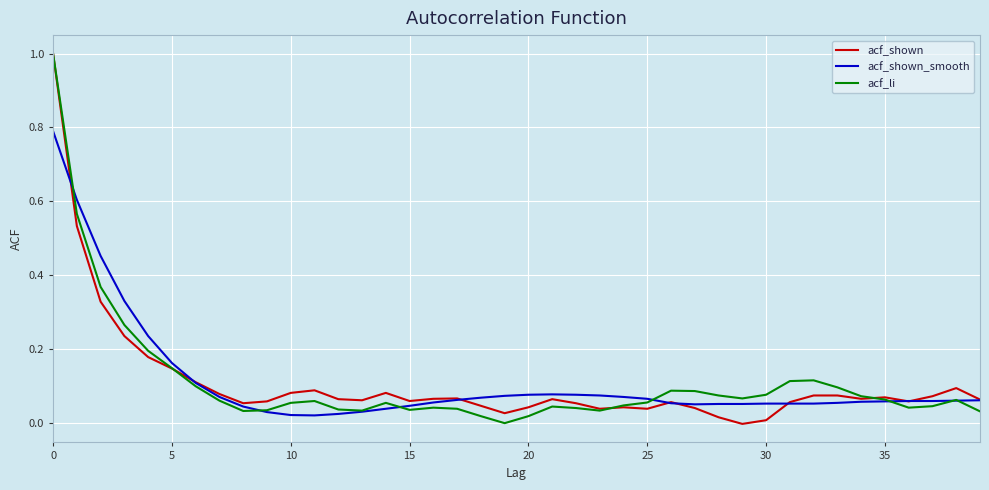

What is the greatest value displayed?

1.0